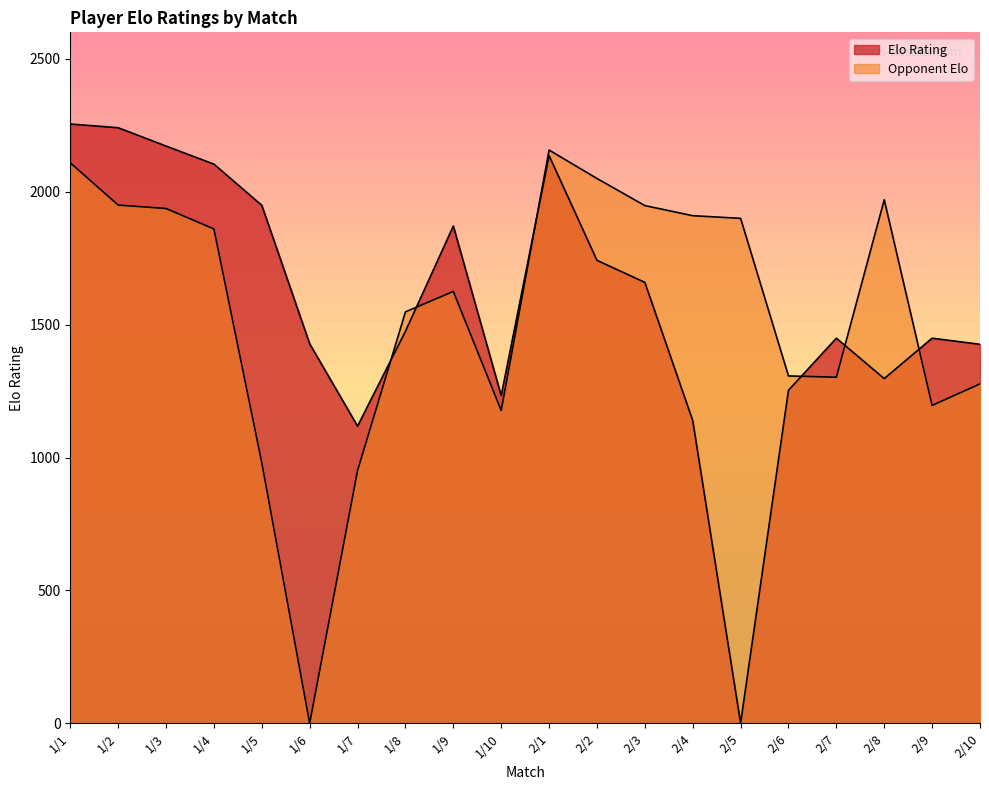

Read the value at 2/2, to the nearest 100.

1700